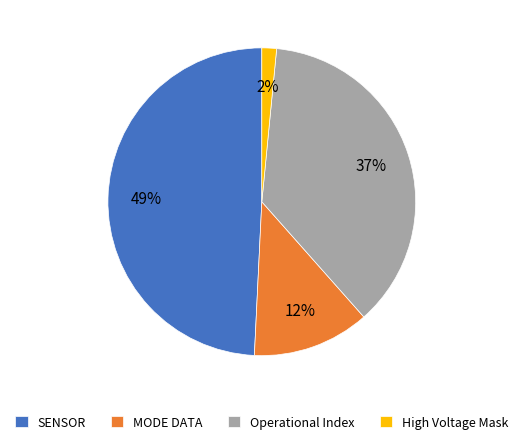

Rank the categories by value from highest to lowest.

SENSOR, Operational Index, MODE DATA, High Voltage Mask